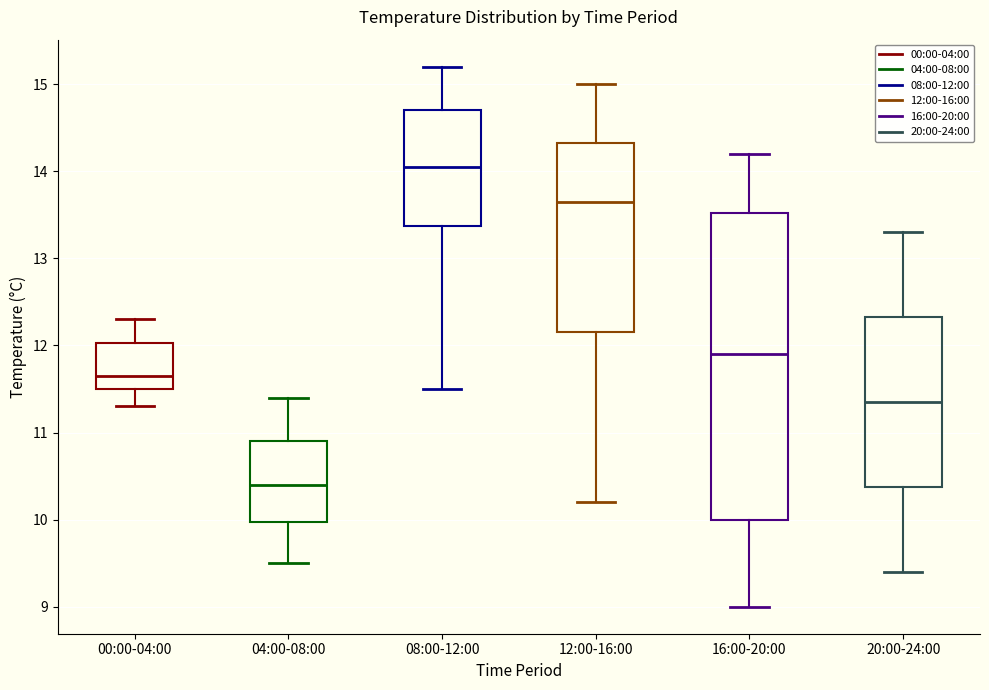

Which box's median line is the lowest?

04:00-08:00